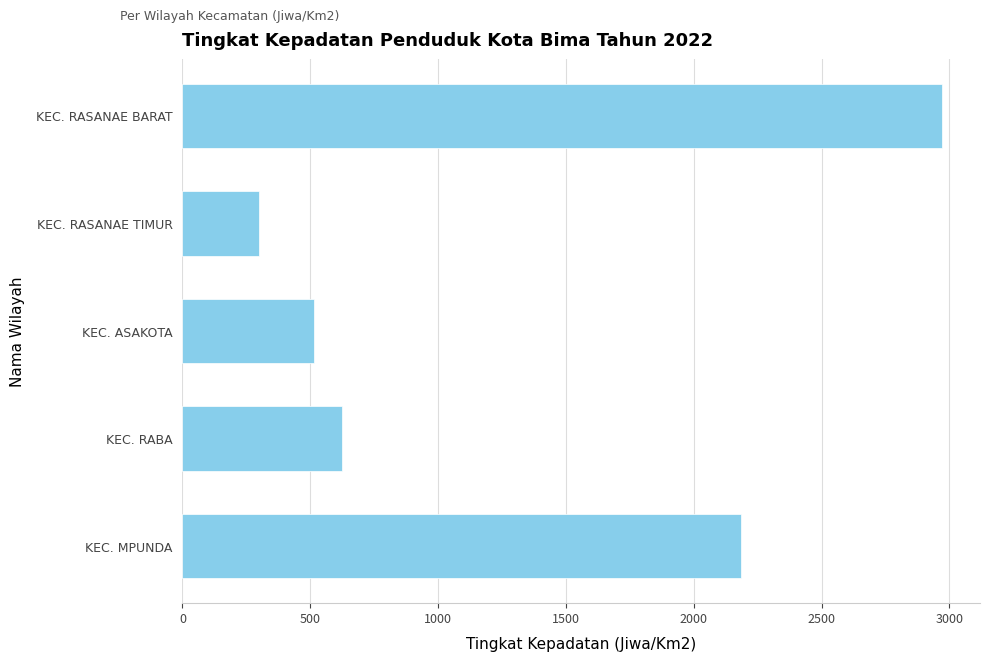

Reading bottom to top, transcribe all the data shown in this chart.

KEC. MPUNDA=2184	KEC. RABA=624	KEC. ASAKOTA=513	KEC. RASANAE TIMUR=299	KEC. RASANAE BARAT=2971